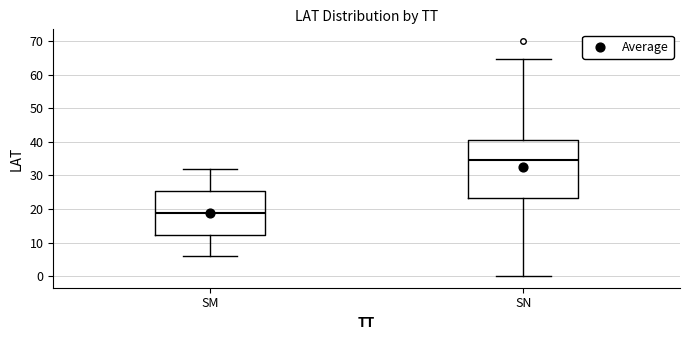

Reading left to right, transcribe this box plot: for each box, give where its median line is, the range the box spans, and where its two whiskers end, as read against the y-axis. The values are not printed on the chart, so give them approximately, as read against the axis.

SM: median 19, box 12 to 25, whiskers 6 to 32
SN: median 35, box 23 to 41, whiskers 0 to 65